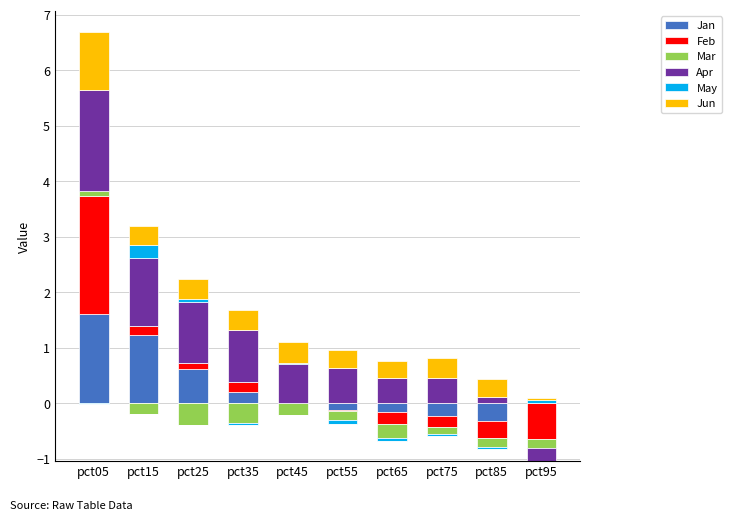

Is the value of Apr at pct95 greater than the value of Jan at pct15?

No